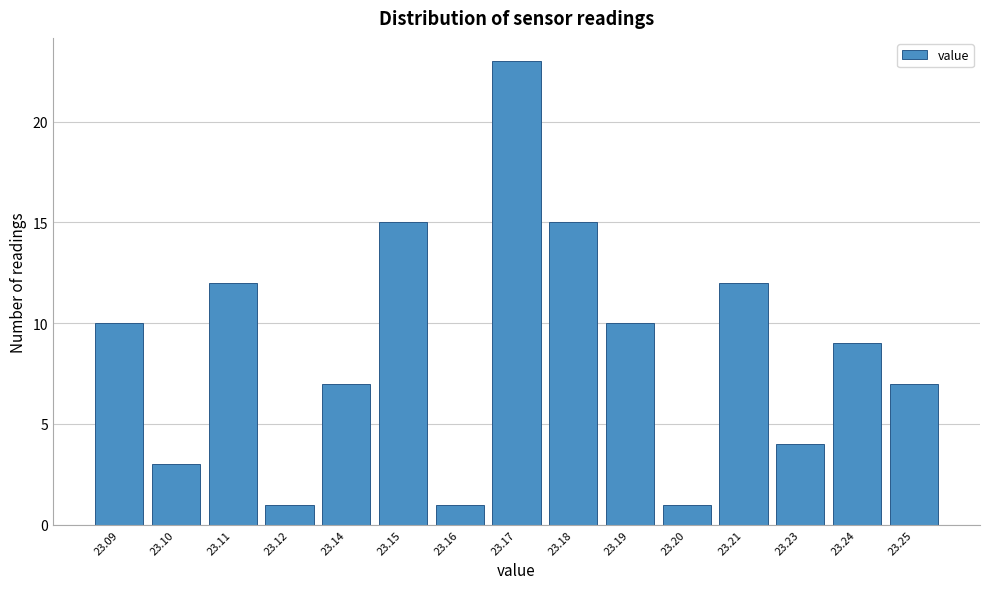

Reading left to right, list all the values displayed in this chart.

23.09=10	23.10=3	23.11=12	23.12=1	23.14=7	23.15=15	23.16=1	23.17=23	23.18=15	23.19=10	23.20=1	23.21=12	23.23=4	23.24=9	23.25=7